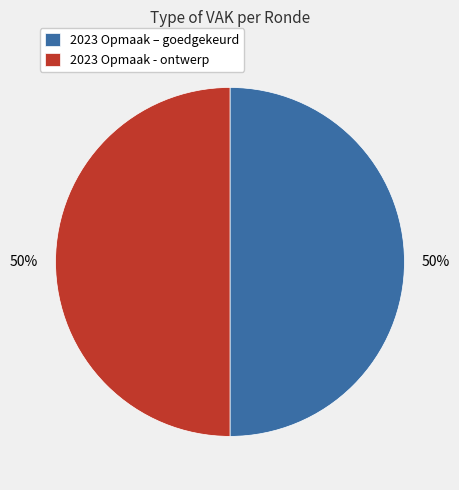

Combined, do 2023 Opmaak - ontwerp and 2023 Opmaak – goedgekeurd account for over 50%?

Yes